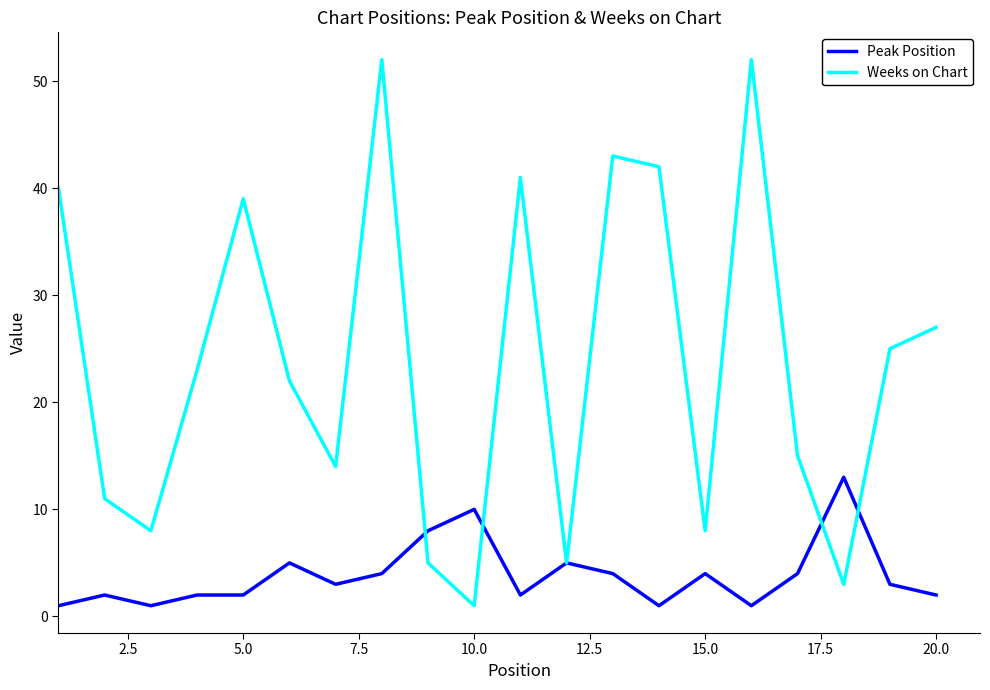

Does the chart have visible grid lines?

No